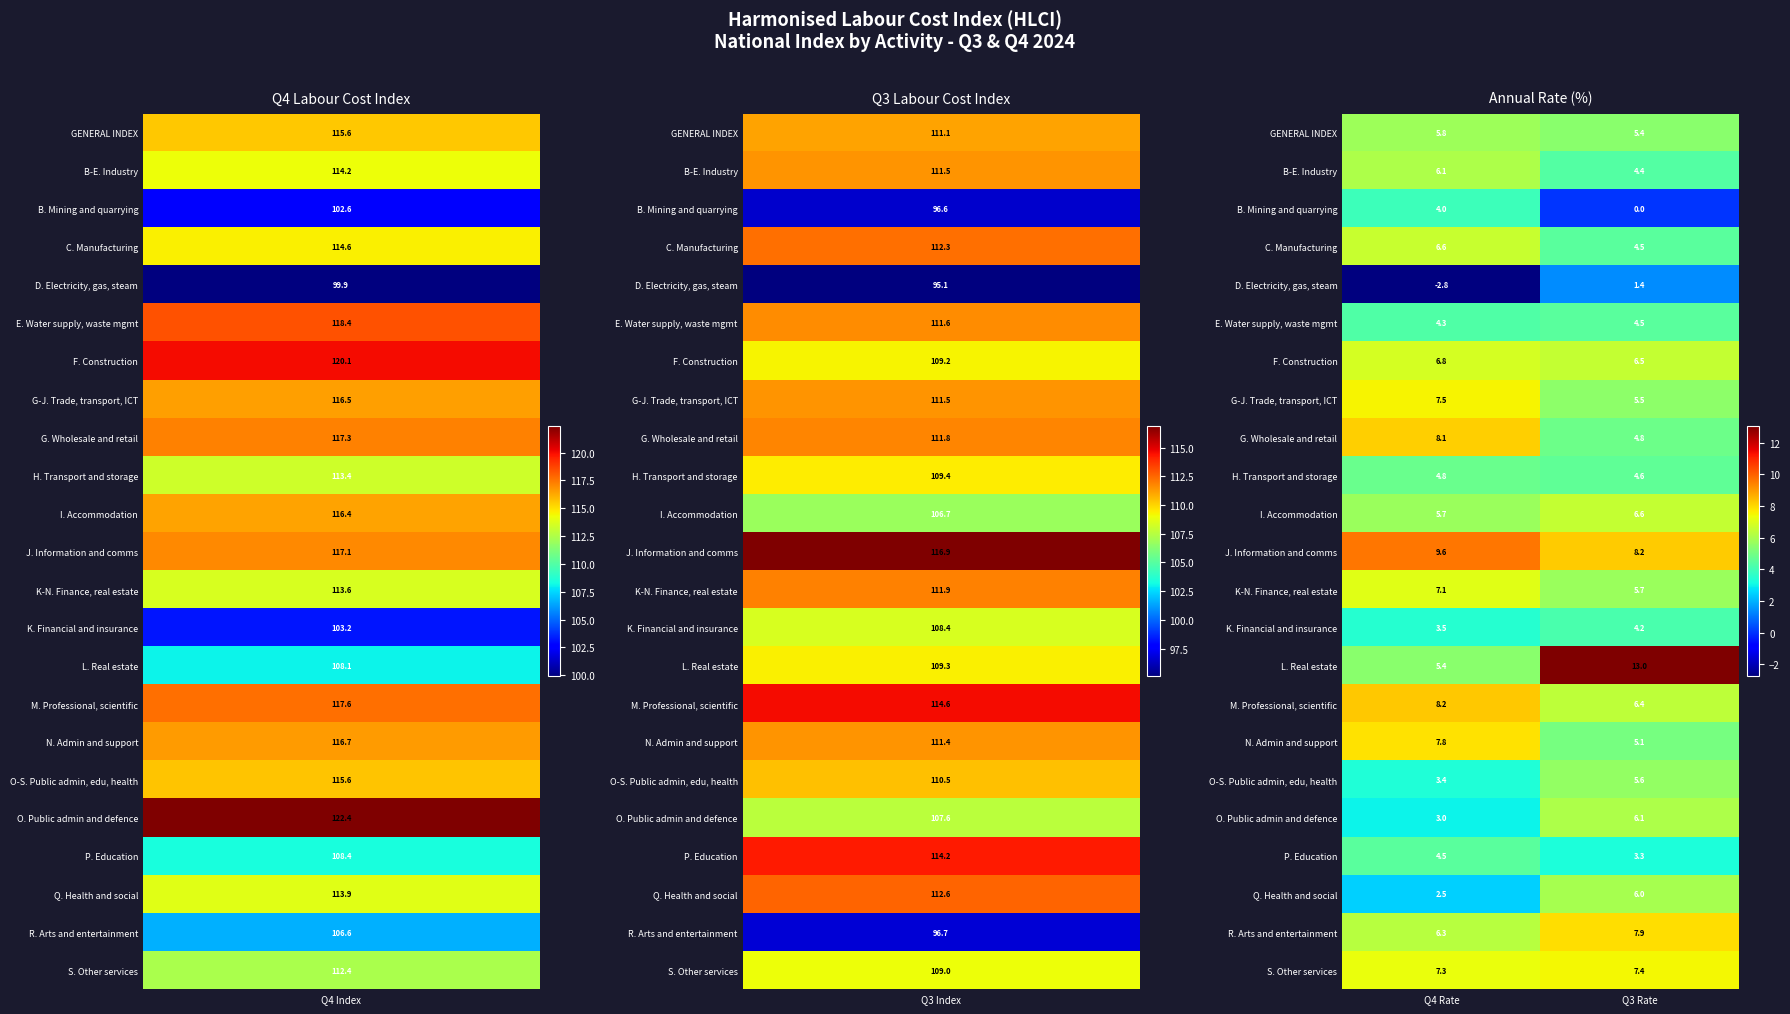

What is the average value of the B. Mining and quarrying series?

2.0